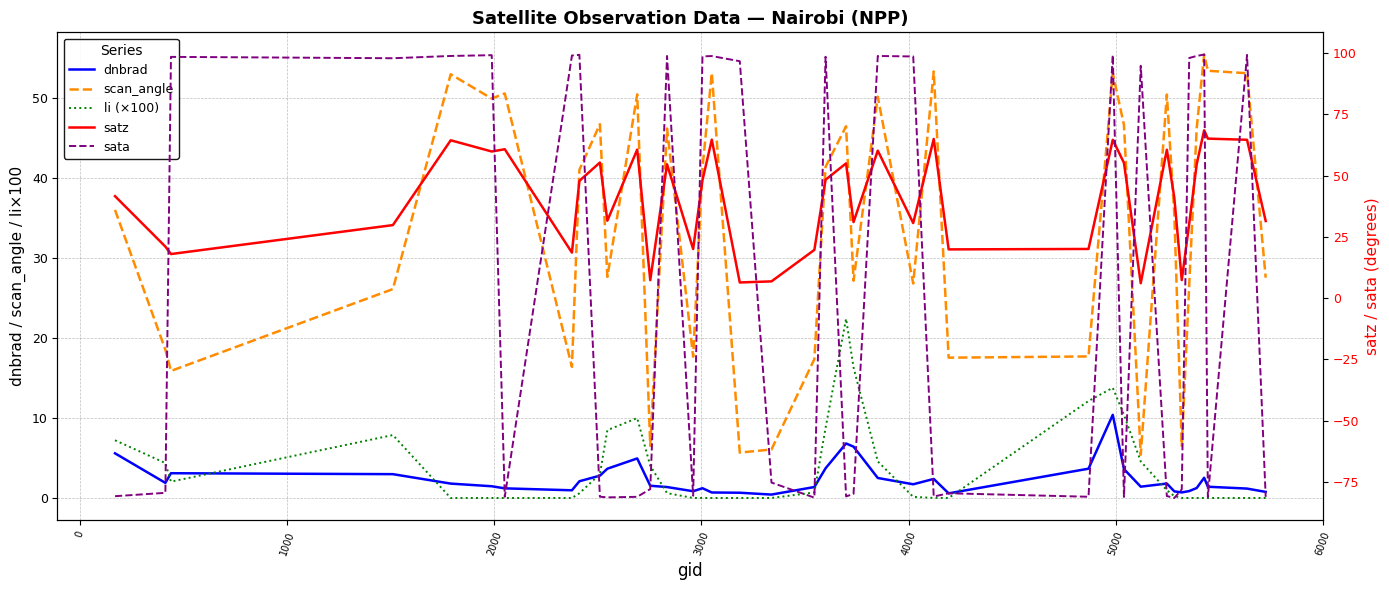

How many values in the scan_angle series are below 41?

20